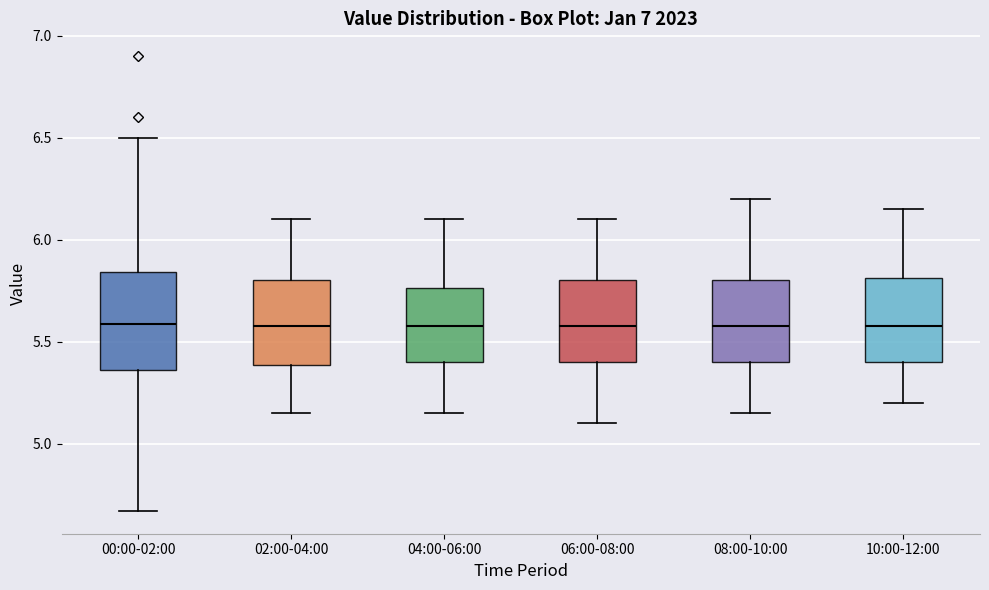

Reading left to right, read every box against the y-axis: the position of its median line, the range the box covers, and the ends of its whiskers. The values are not printed on the chart, so give them approximately, as read against the axis.

00:00-02:00: median 5.60, box 5.35 to 5.85, whiskers 4.65 to 6.50
02:00-04:00: median 5.60, box 5.40 to 5.80, whiskers 5.15 to 6.10
04:00-06:00: median 5.60, box 5.40 to 5.75, whiskers 5.15 to 6.10
06:00-08:00: median 5.60, box 5.40 to 5.80, whiskers 5.10 to 6.10
08:00-10:00: median 5.60, box 5.40 to 5.80, whiskers 5.15 to 6.20
10:00-12:00: median 5.60, box 5.40 to 5.80, whiskers 5.20 to 6.15